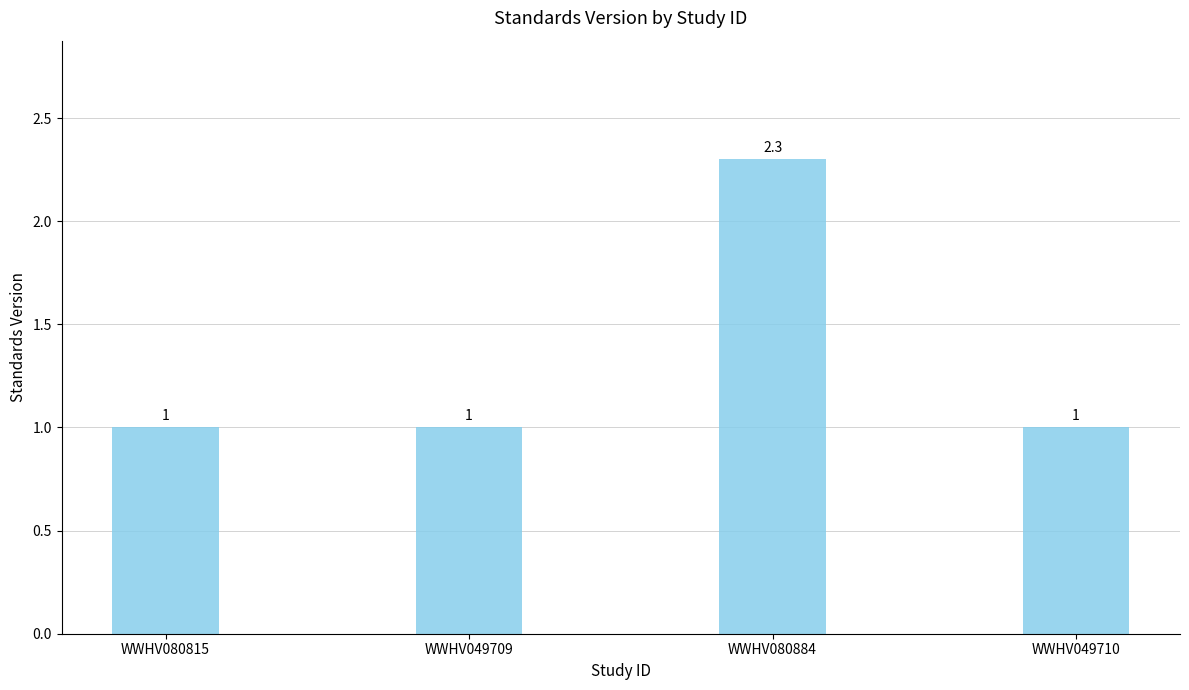

What is the value of the 3rd bar from the left?

2.3